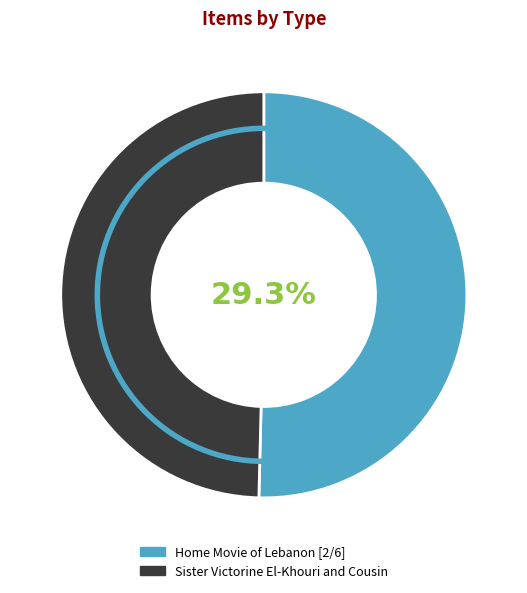

The Sister Victorine El-Khouri and Cousin slice represents 61% of the pie. True or false?

False